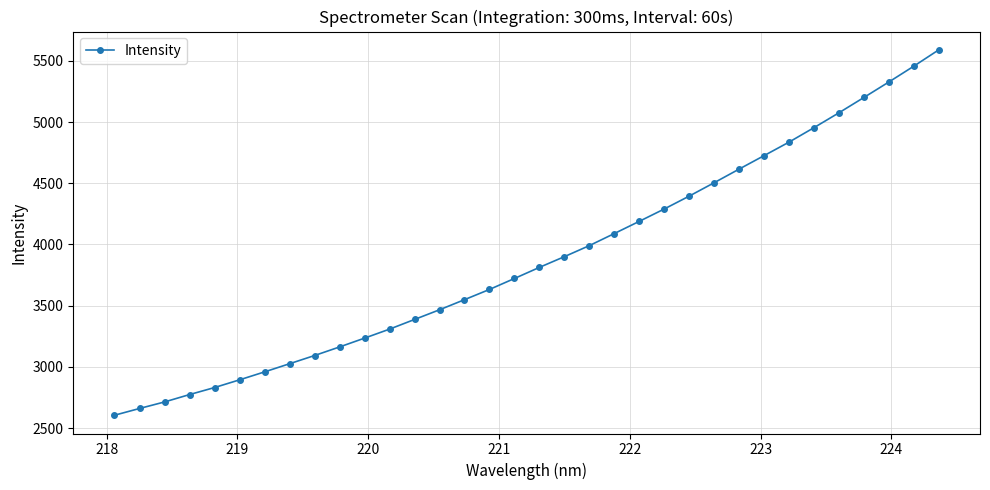

What is the sum of all values?

131977.1